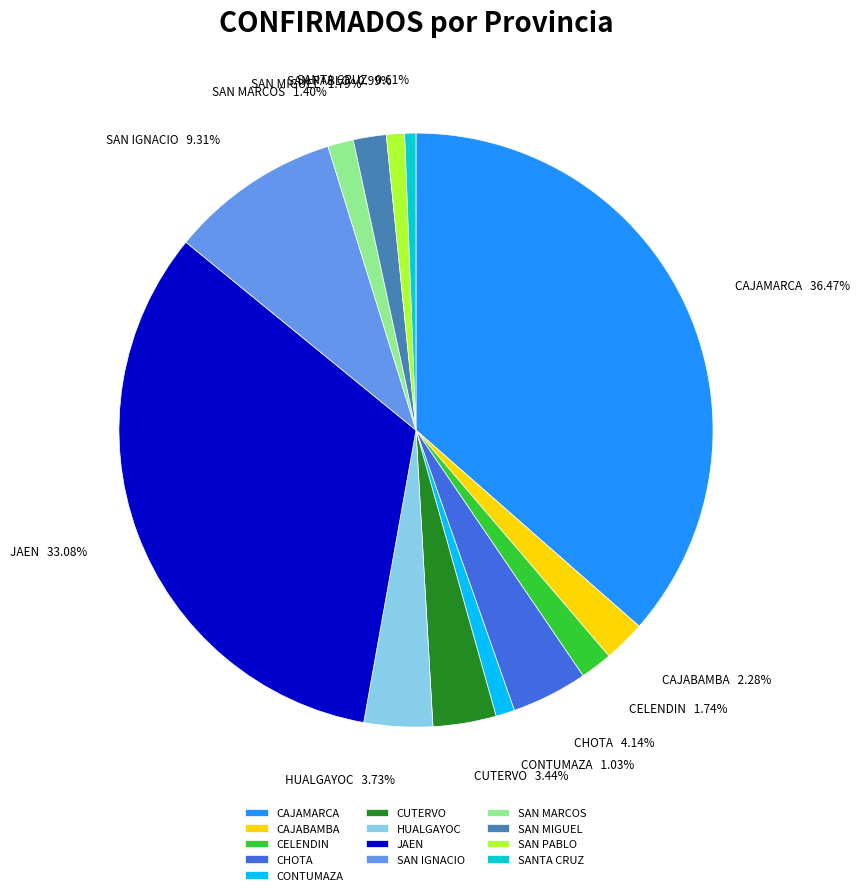

True or false: CAJAMARCA accounts for 36% of the total.

True